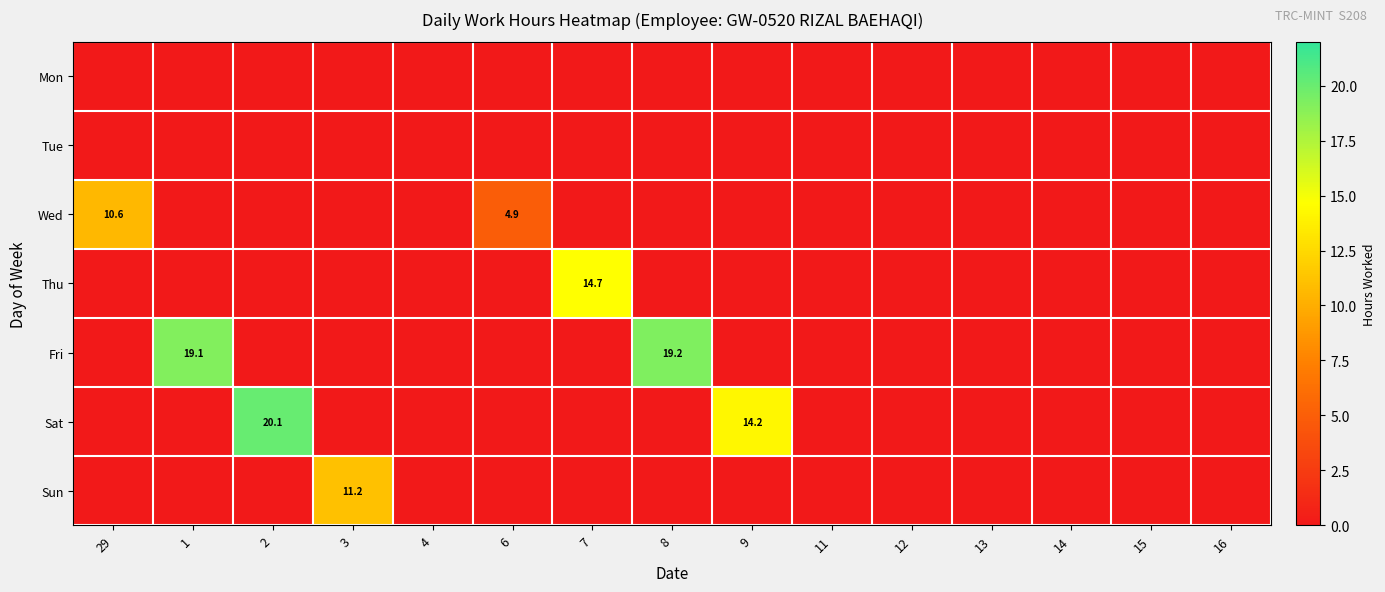

Count the number of data series in this chart.

7